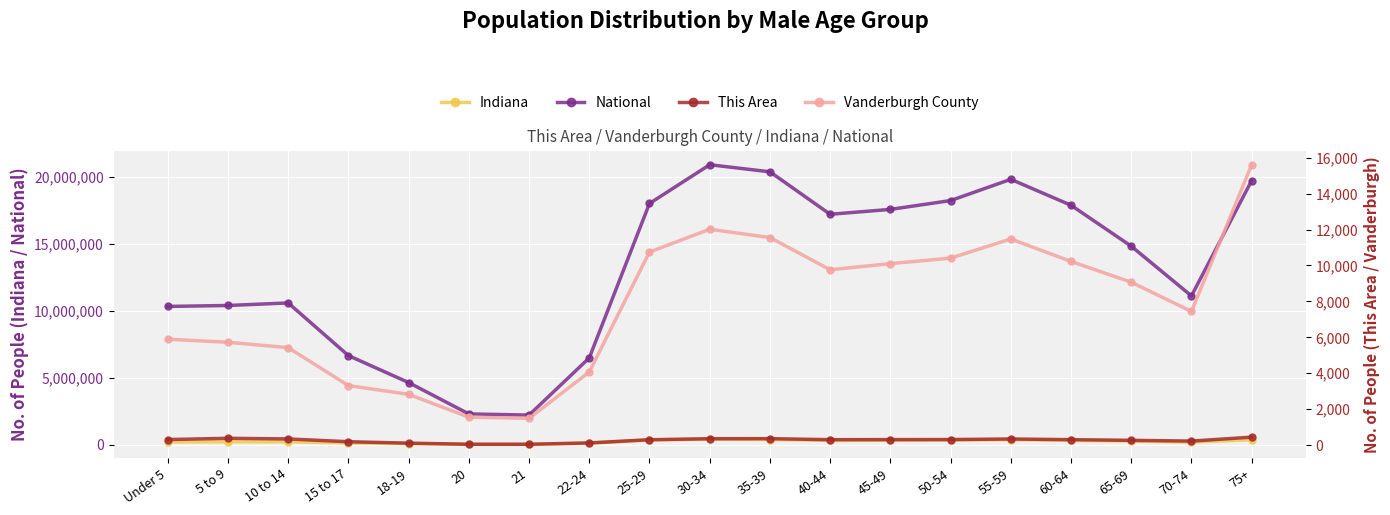

At which category is the sum across all series the highest?

30-34